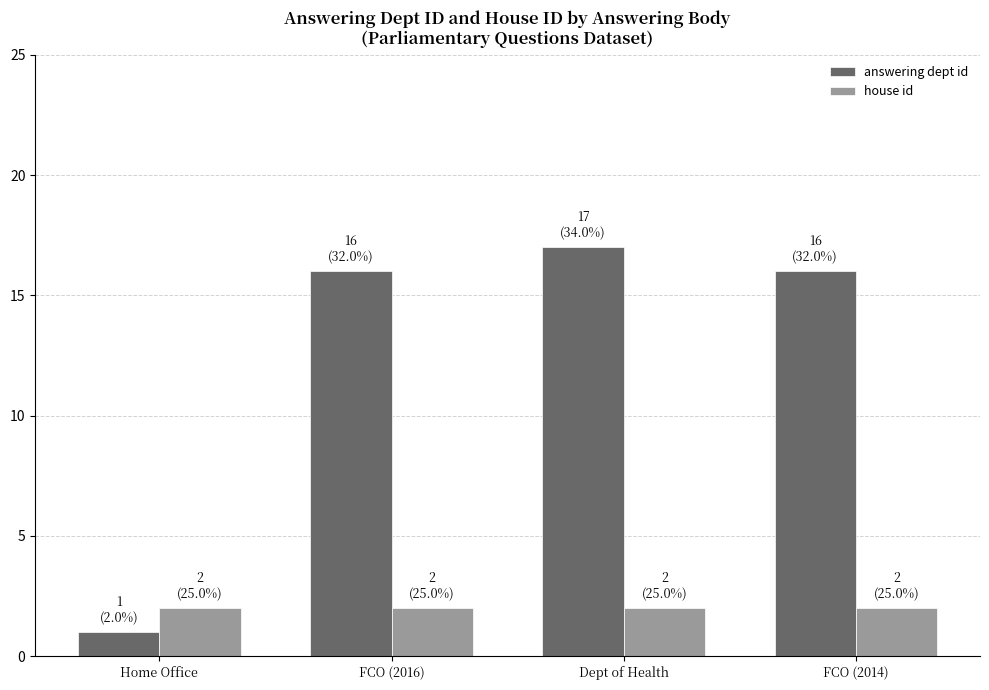

How many categories are shown in the chart?

4